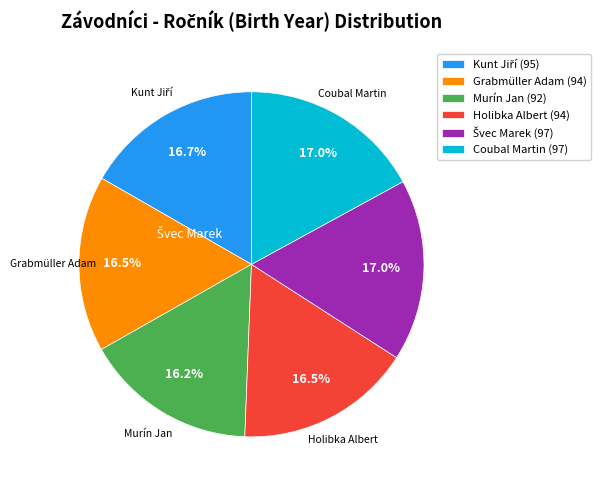

How many slices are in this pie chart?

6